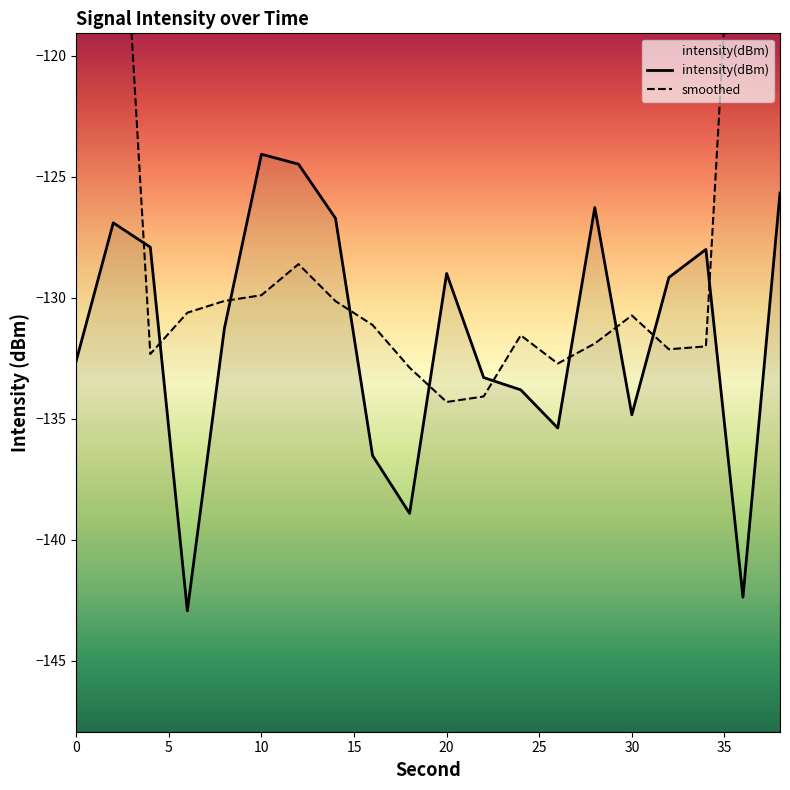

What is the difference between the values at 16 and 8?

5.3